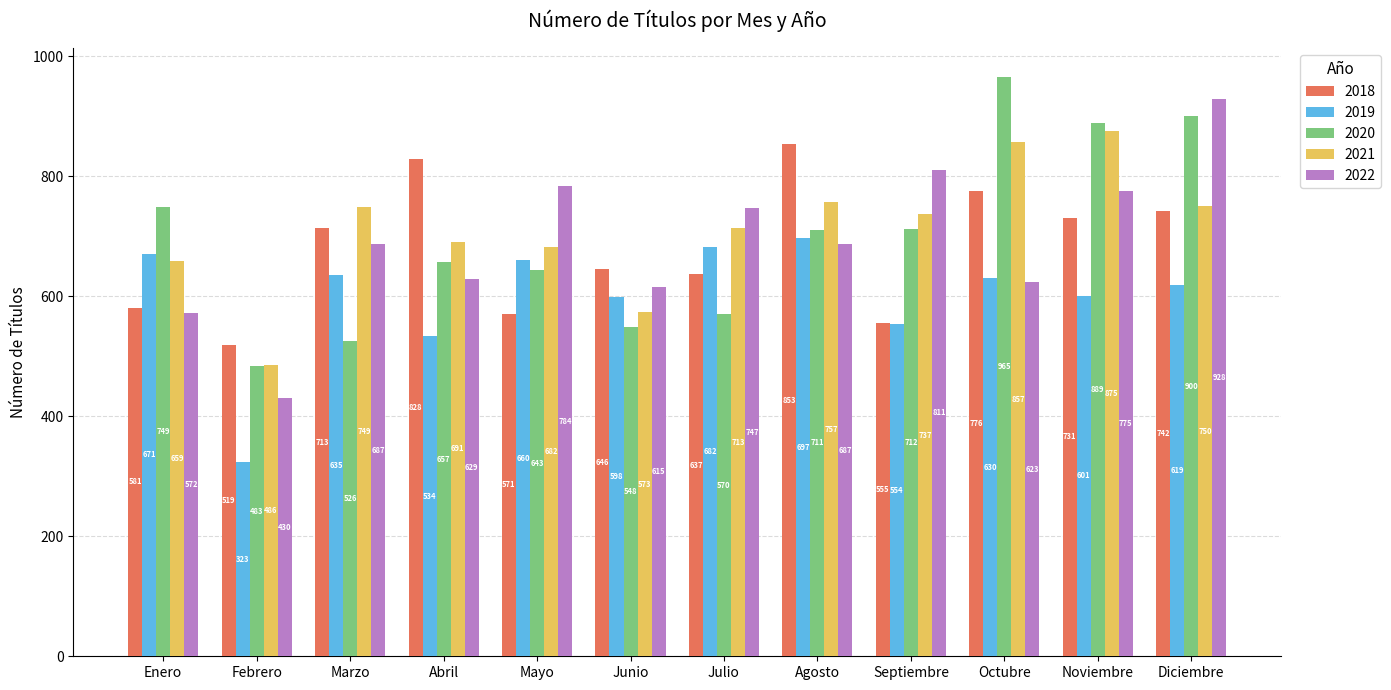

Which series has the largest total across all categories?

2021